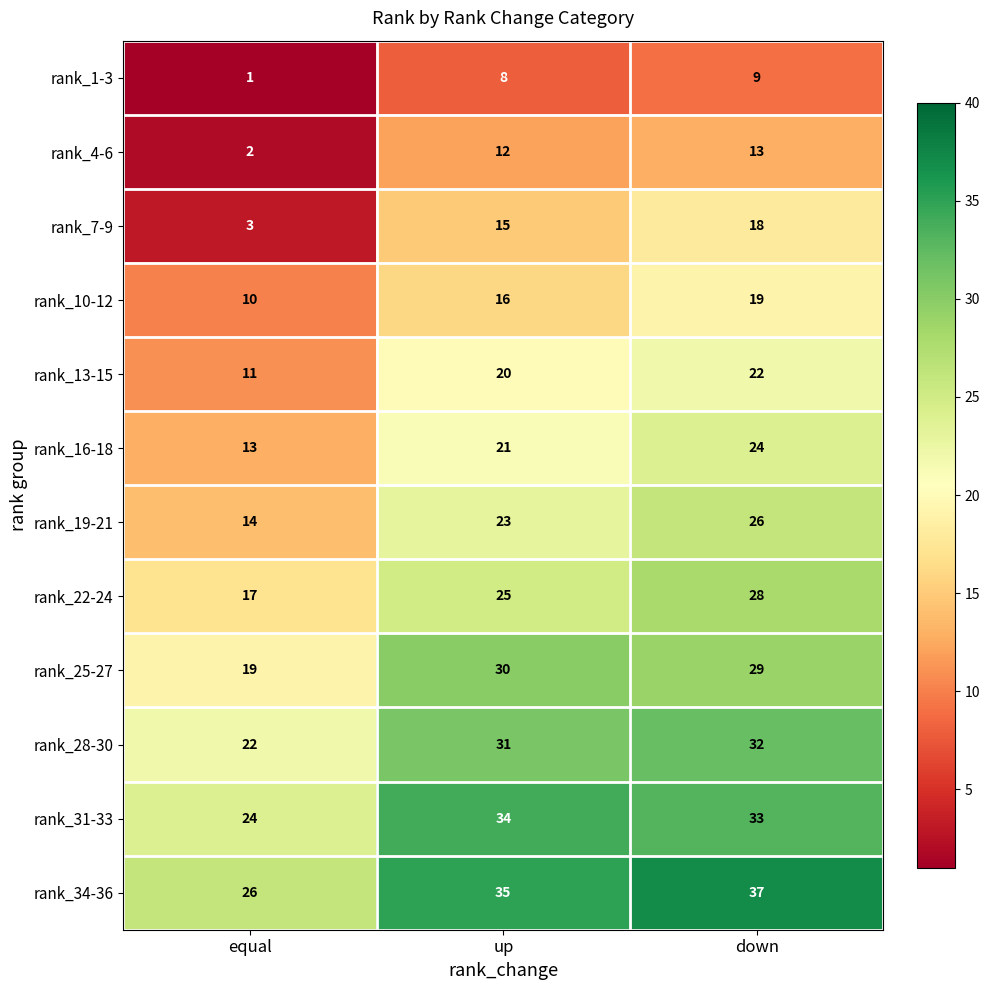

What is the spread (max minus min) of values at down?

28